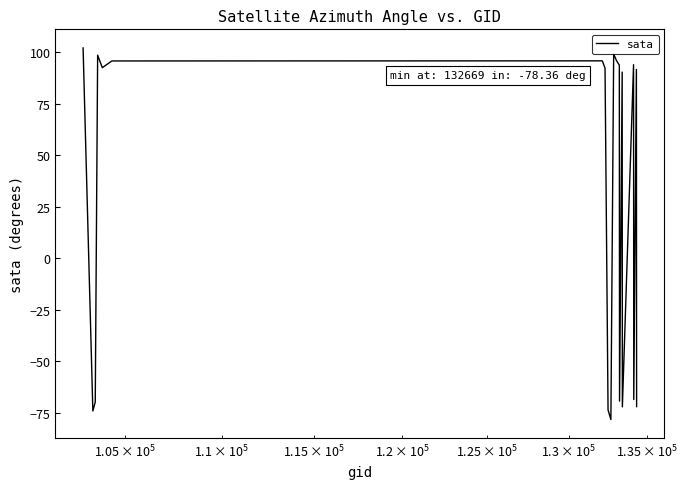

What is the smallest value displayed?

-78.4